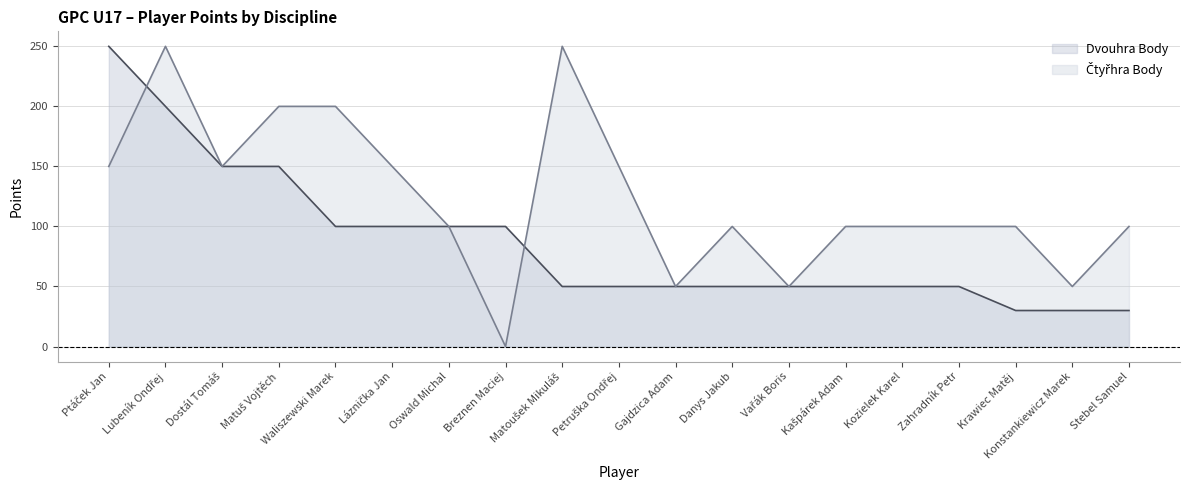

What are all the series names shown in the legend?

Dvouhra Body, Čtyřhra Body